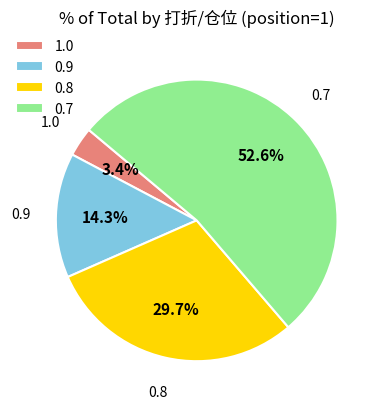

To the nearest percent, what is the difference between the largest and smallest slice percentages?

49%